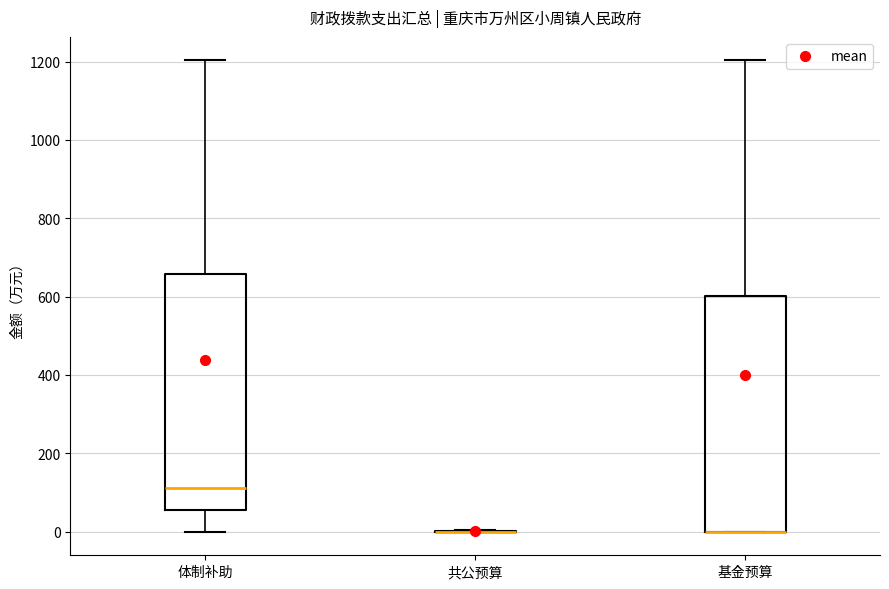

Where does the upper whisker of the box for 体制补助 end on the y-axis? The values are not printed on the chart, so give them approximately, as read against the axis.

1200